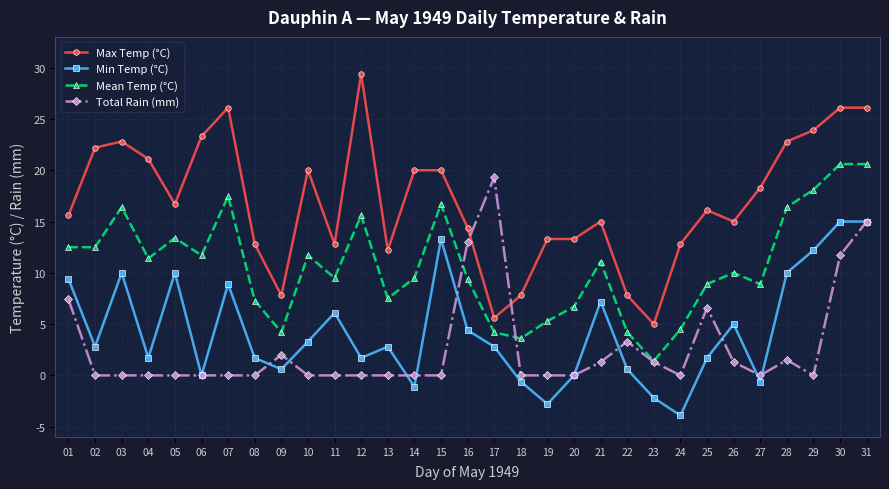

True or false: Max Temp (°C) and Min Temp (°C) cross at least once.

False